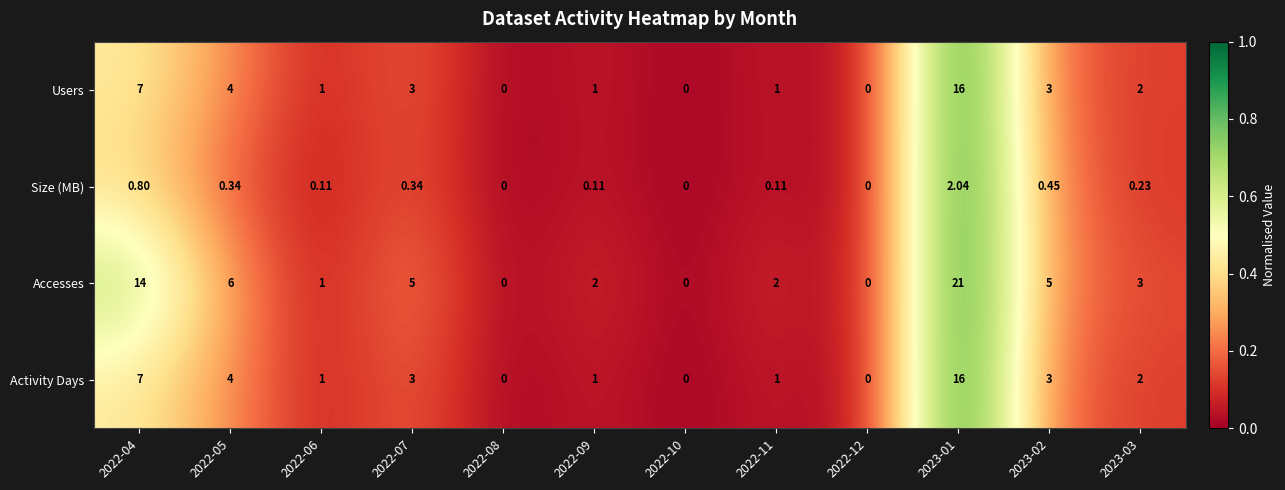

Which series has the largest total across all categories?

Accesses